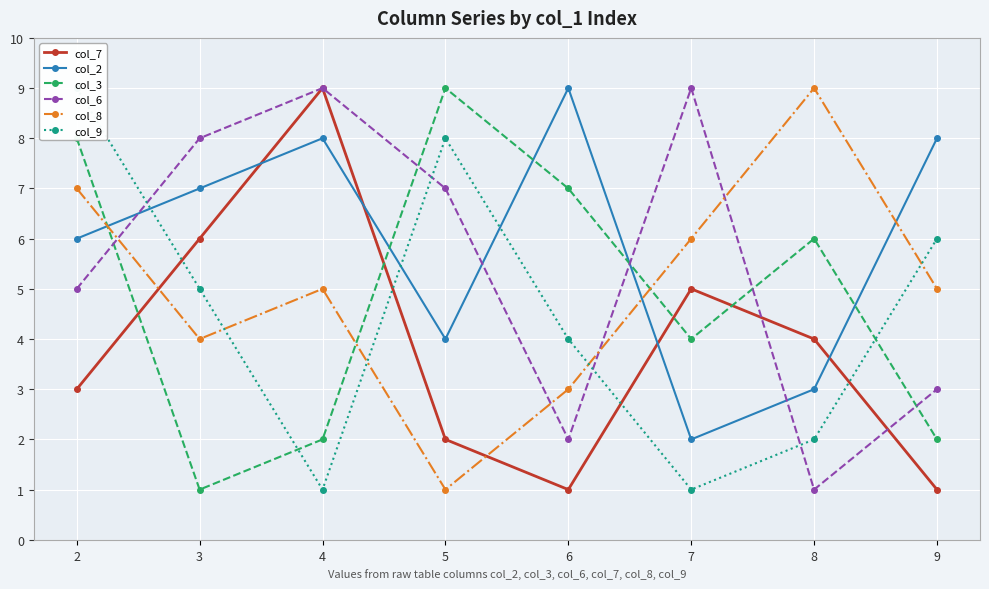

How many values in the col_9 series are below 5?

4